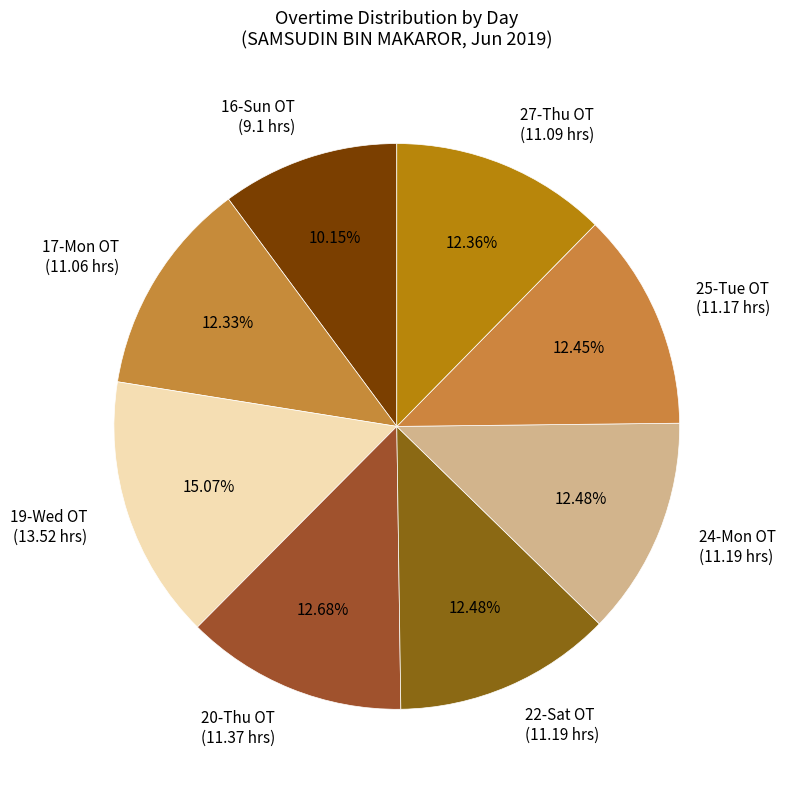

To the nearest percent, what is the difference between the largest and smallest slice percentages?

5%